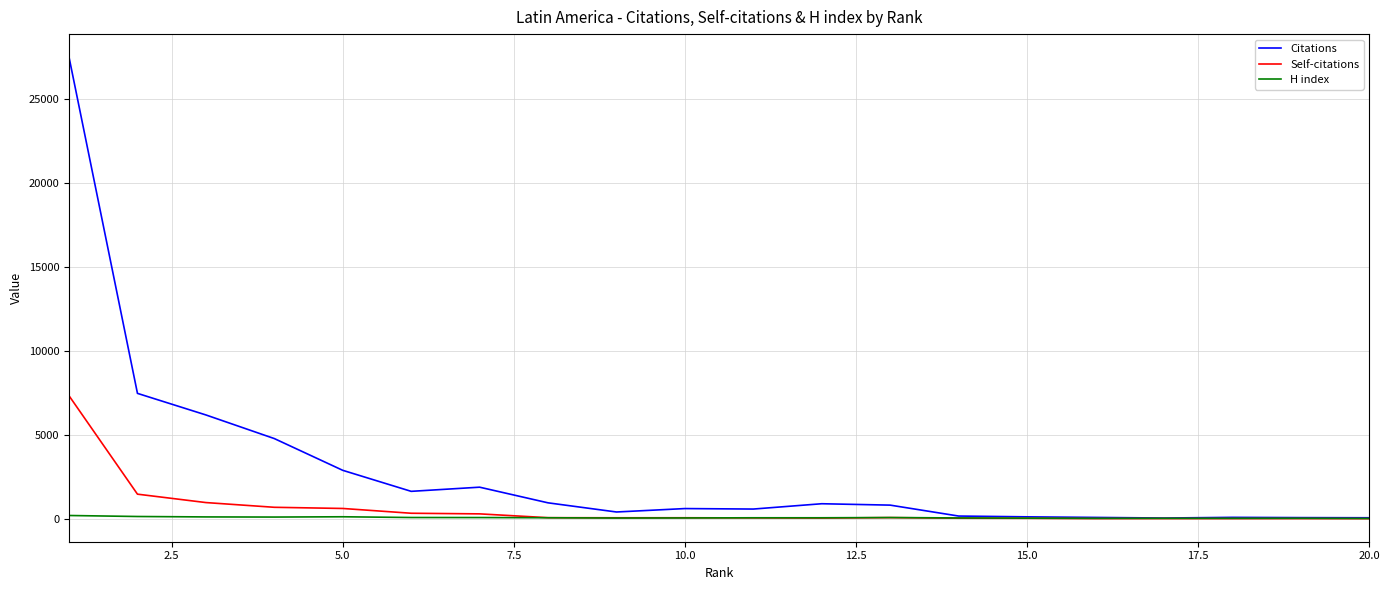

Which series has the largest range (max minus min)?

Citations